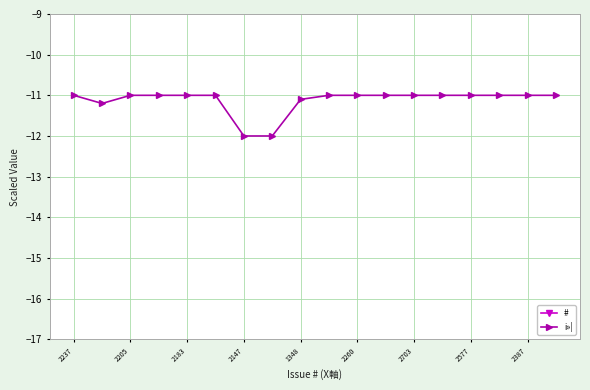

What is the minimum value for i»¦?

-12.0